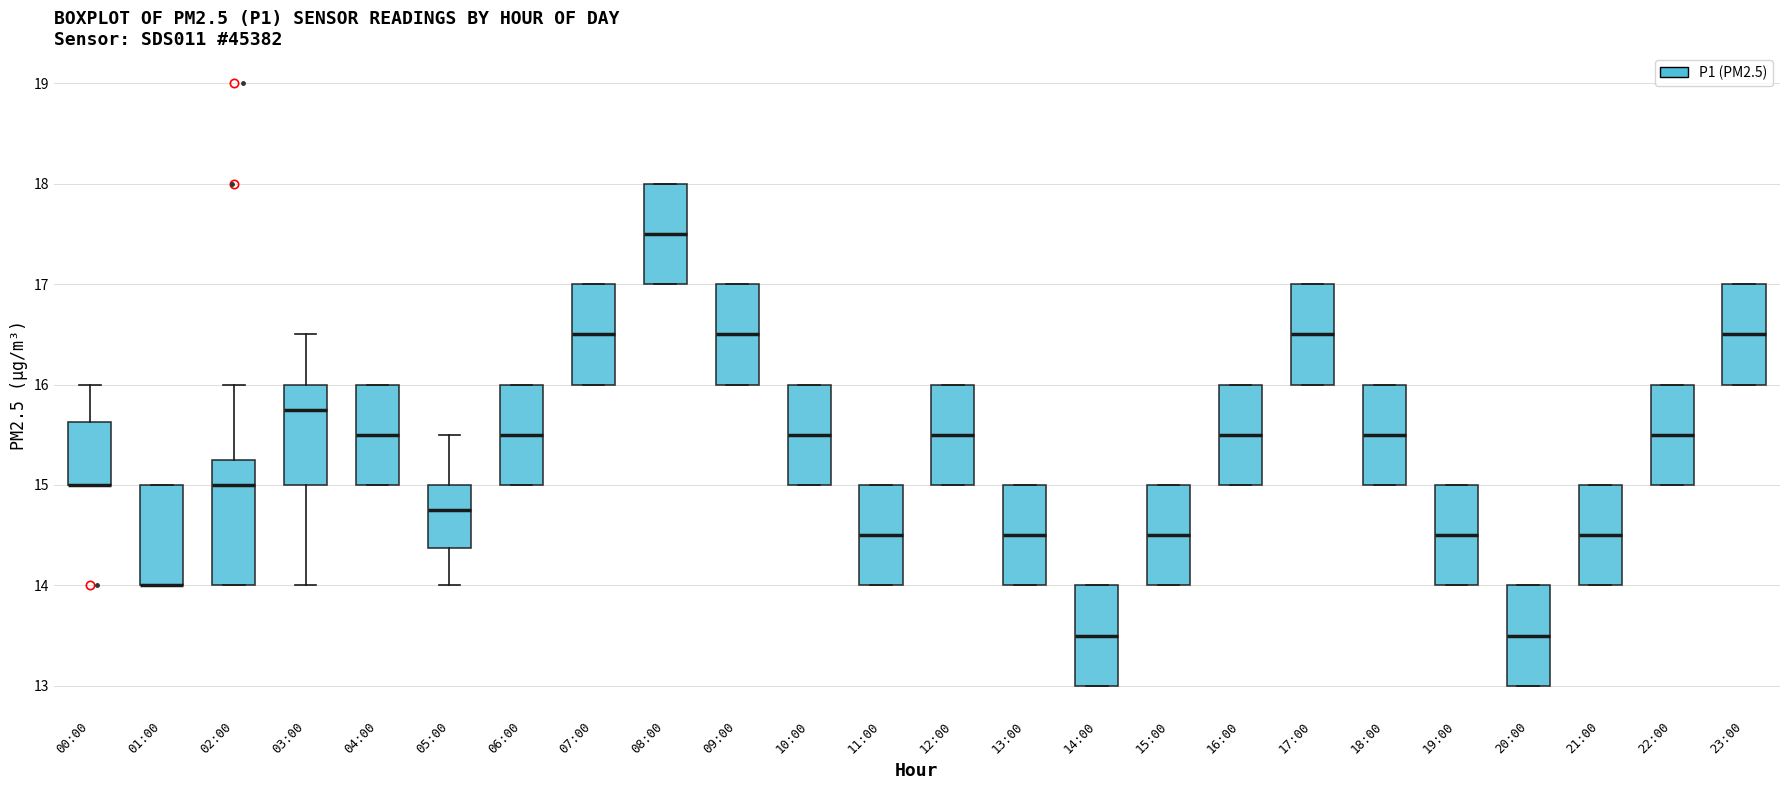

Reading left to right, transcribe this box plot: for each box, give where its median line is, the range the box spans, and where its two whiskers end, as read against the y-axis. The values are not printed on the chart, so give them approximately, as read against the axis.

00:00: median 15.0 (drawn on the box's lower edge), box 15.0 to 15.6, whiskers 15.0 to 16.0
01:00: median 14.0 (drawn on the box's lower edge), box 14.0 to 15.0, whiskers 14.0 to 15.0
02:00: median 15.0, box 14.0 to 15.3, whiskers 14.0 to 16.0
03:00: median 15.8, box 15.0 to 16.0, whiskers 14.0 to 16.5
04:00: median 15.5, box 15.0 to 16.0, whiskers 15.0 to 16.0
05:00: median 14.8, box 14.4 to 15.0, whiskers 14.0 to 15.5
06:00: median 15.5, box 15.0 to 16.0, whiskers 15.0 to 16.0
07:00: median 16.5, box 16.0 to 17.0, whiskers 16.0 to 17.0
08:00: median 17.5, box 17.0 to 18.0, whiskers 17.0 to 18.0
09:00: median 16.5, box 16.0 to 17.0, whiskers 16.0 to 17.0
10:00: median 15.5, box 15.0 to 16.0, whiskers 15.0 to 16.0
11:00: median 14.5, box 14.0 to 15.0, whiskers 14.0 to 15.0
12:00: median 15.5, box 15.0 to 16.0, whiskers 15.0 to 16.0
13:00: median 14.5, box 14.0 to 15.0, whiskers 14.0 to 15.0
14:00: median 13.5, box 13.0 to 14.0, whiskers 13.0 to 14.0
15:00: median 14.5, box 14.0 to 15.0, whiskers 14.0 to 15.0
16:00: median 15.5, box 15.0 to 16.0, whiskers 15.0 to 16.0
17:00: median 16.5, box 16.0 to 17.0, whiskers 16.0 to 17.0
18:00: median 15.5, box 15.0 to 16.0, whiskers 15.0 to 16.0
19:00: median 14.5, box 14.0 to 15.0, whiskers 14.0 to 15.0
20:00: median 13.5, box 13.0 to 14.0, whiskers 13.0 to 14.0
21:00: median 14.5, box 14.0 to 15.0, whiskers 14.0 to 15.0
22:00: median 15.5, box 15.0 to 16.0, whiskers 15.0 to 16.0
23:00: median 16.5, box 16.0 to 17.0, whiskers 16.0 to 17.0